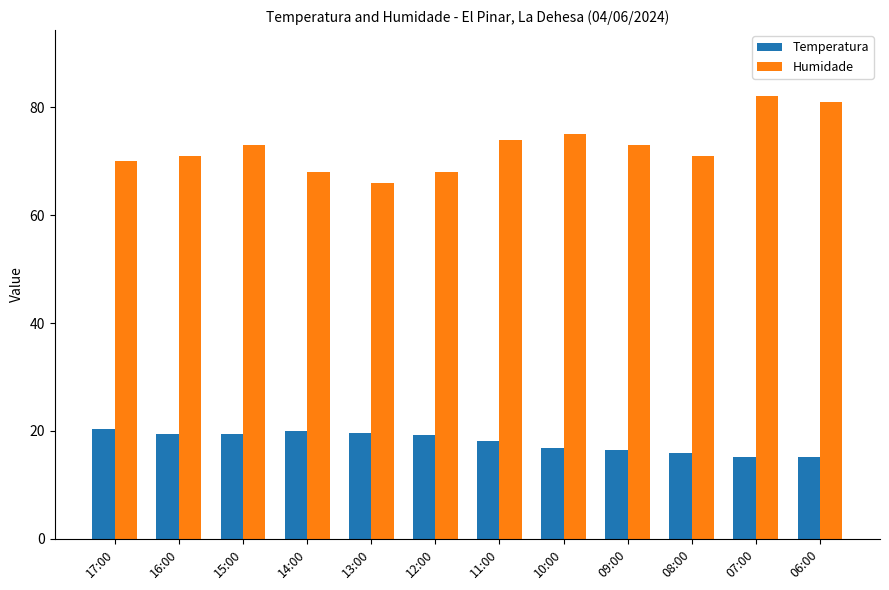

What is the difference between the Humidade values at 06:00 and 08:00?

10.0